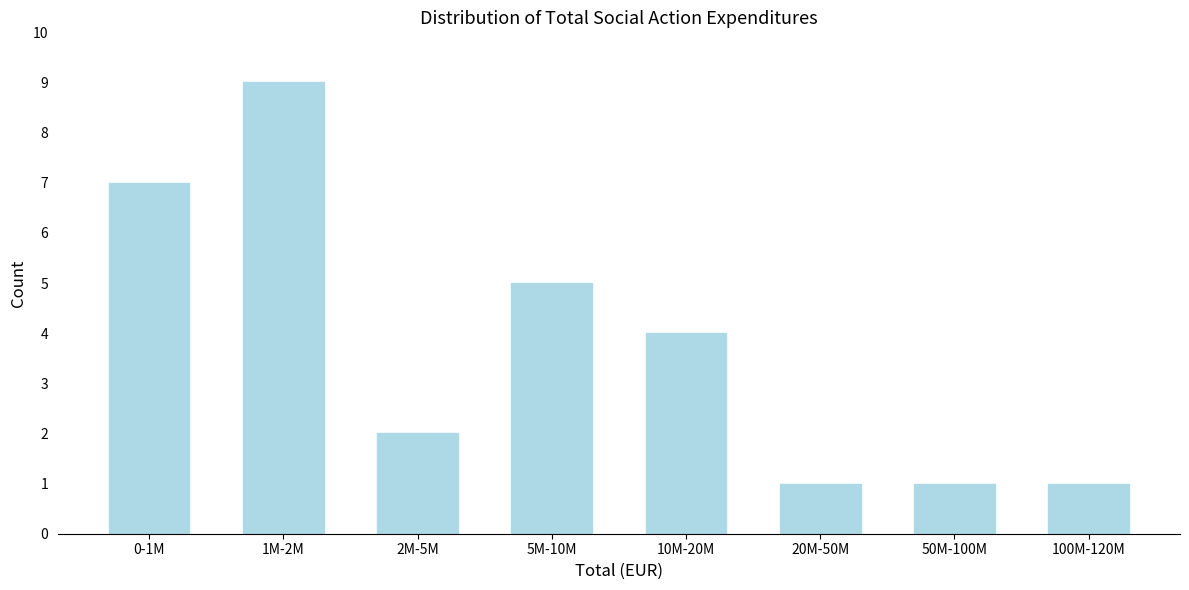

Reading left to right, transcribe all the data shown in this chart.

7	9	2	5	4	1	1	1